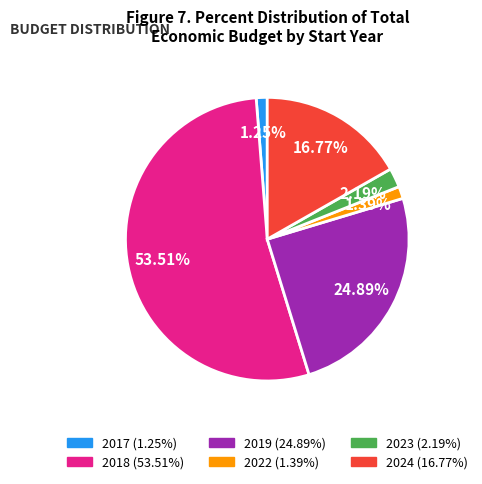

Does any single category account for the majority?

Yes